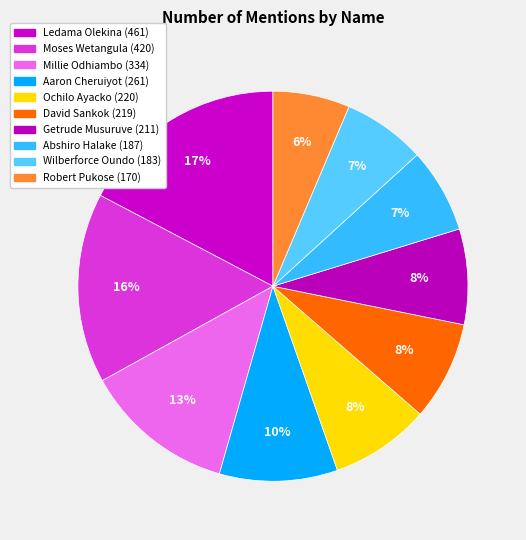

How many slices are in this pie chart?

10